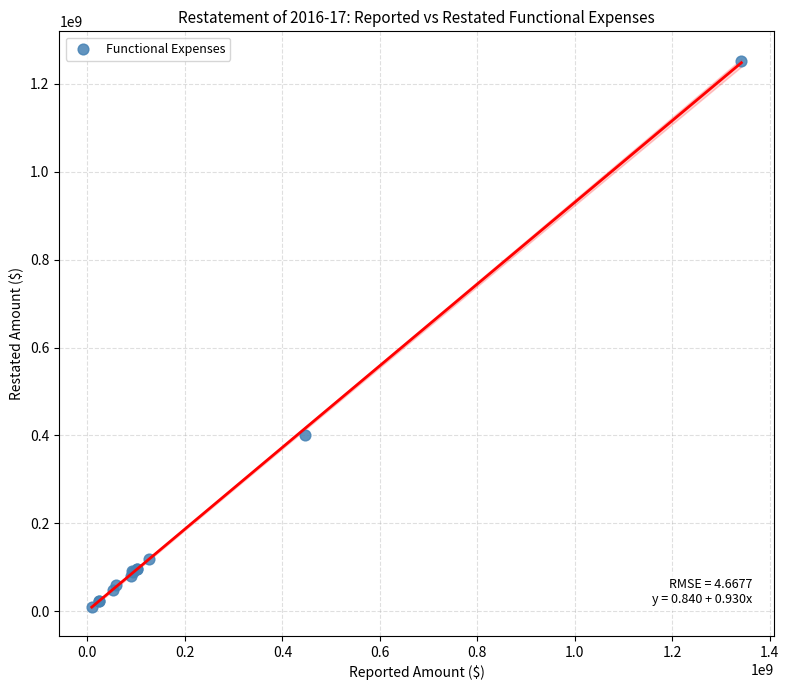

What Y value in the scatter plot is closest to 630675440?

401843584